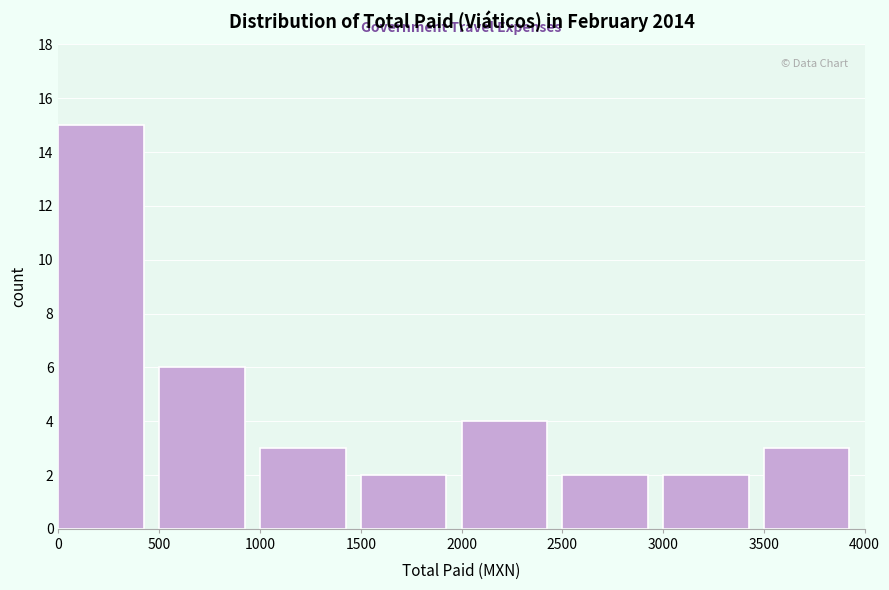

Reading left to right, list every bar in this chart as the range it spans on the x-axis followed by its height. The values are not printed on the chart, so give them approximately, as read against the axis.

0 to 500: 15
500 to 1000: 6
1000 to 1500: 3
1500 to 2000: 2
2000 to 2500: 4
2500 to 3000: 2
3000 to 3500: 2
3500 to 4000: 3